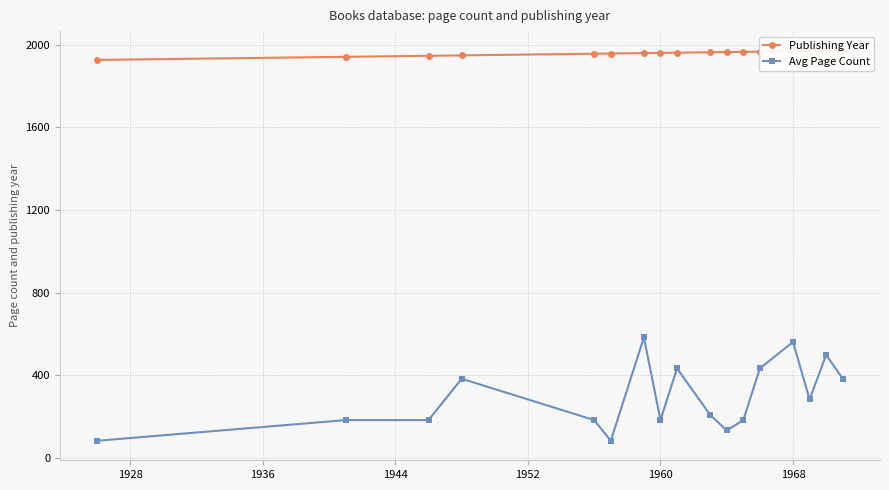

What is the maximum value for Avg Page Count?

584.0